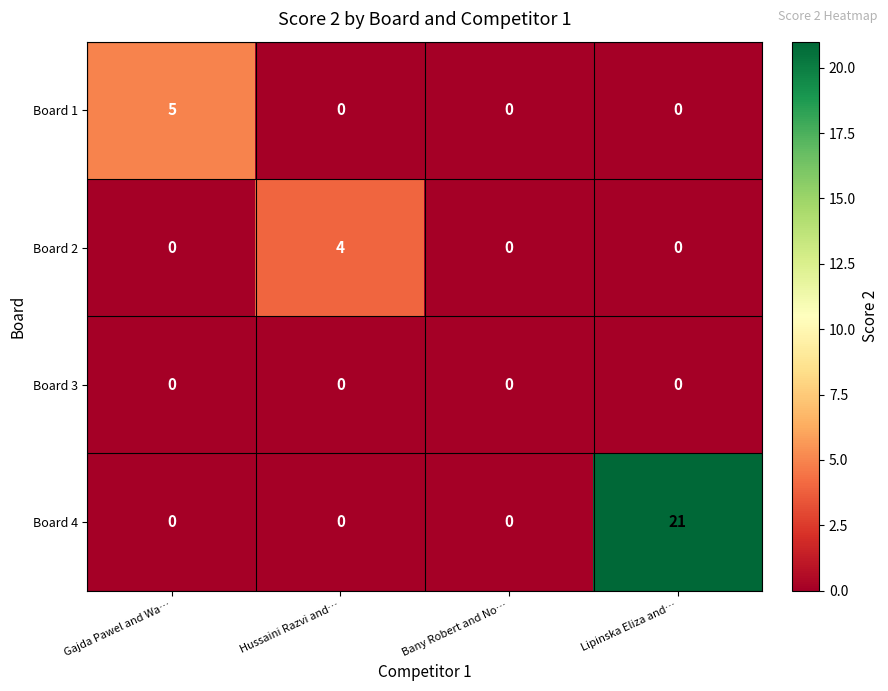

Between Hussaini Razvi and… and Bany Robert and No…, which series saw the biggest shift?

Board 2